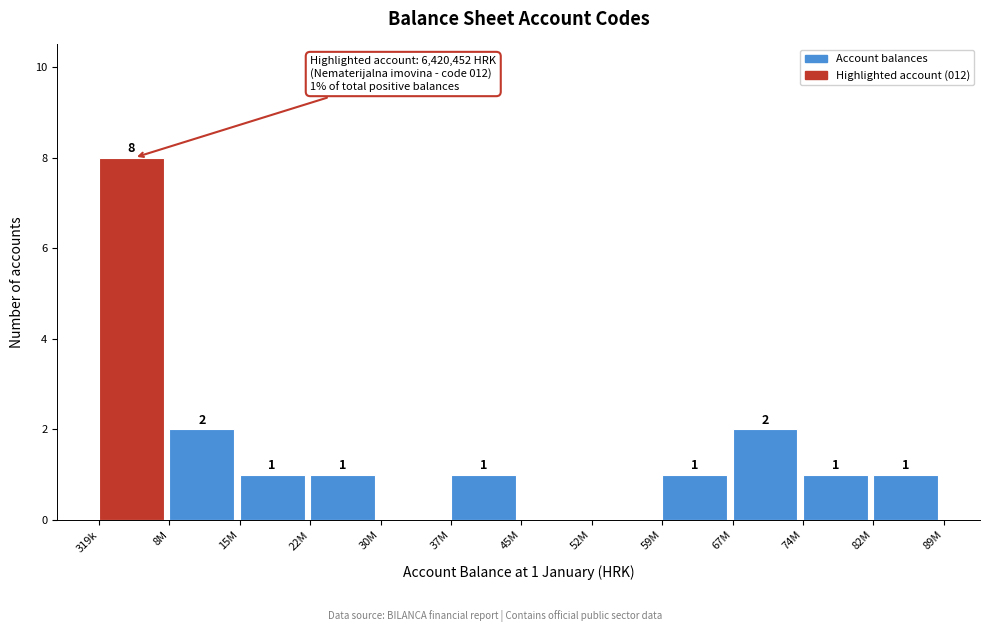

Reading right to left, transcribe all the data shown in this chart.

82M=1	74M=1	67M=2	59M=1	52M=0	45M=0	37M=1	30M=0	22M=1	15M=1	8M=2	319k=8